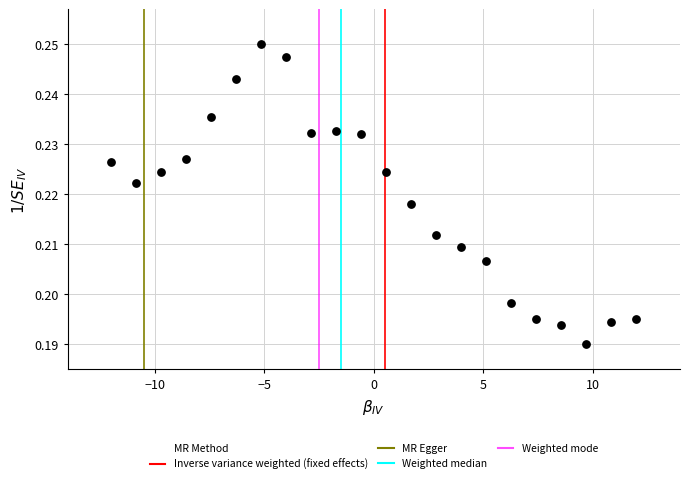

How many data points are displayed?

22